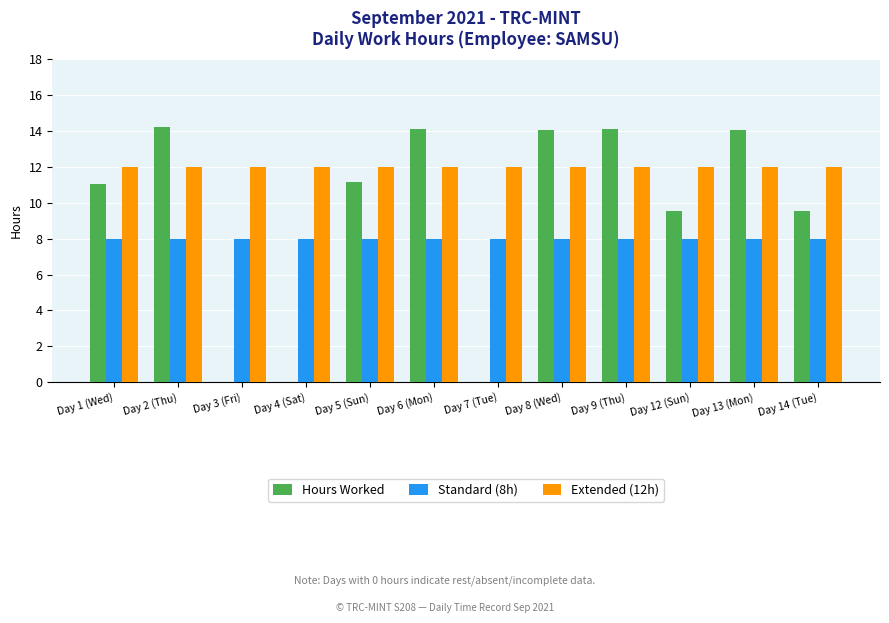

Is the value of Extended (12h) at Day 13 (Mon) greater than the value of Hours Worked at Day 8 (Wed)?

No